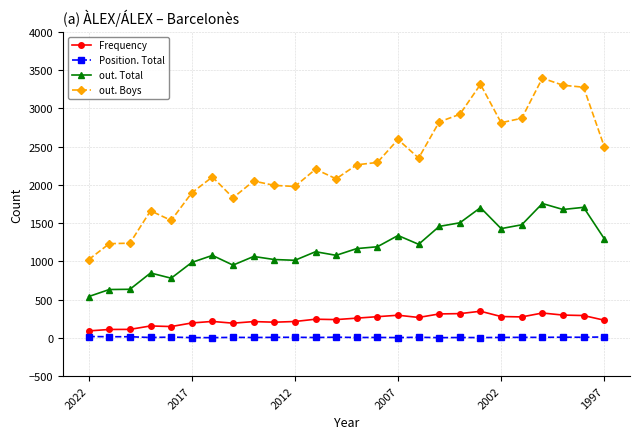

What is the lowest value of the Position. Total series?

2